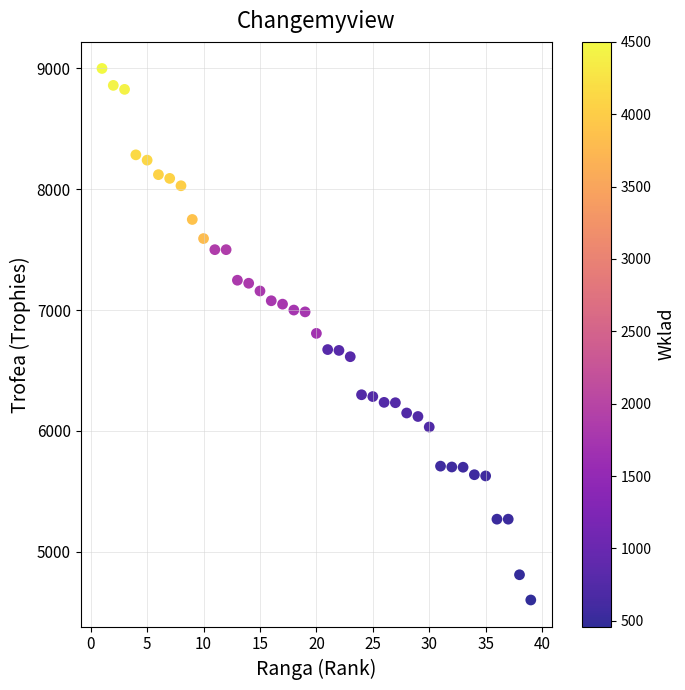

What is the range of X values (max minus min)?

38